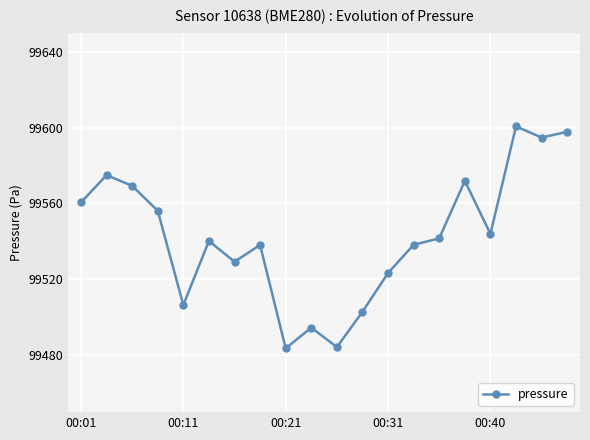

What is the minimum value shown in the chart?

99483.6